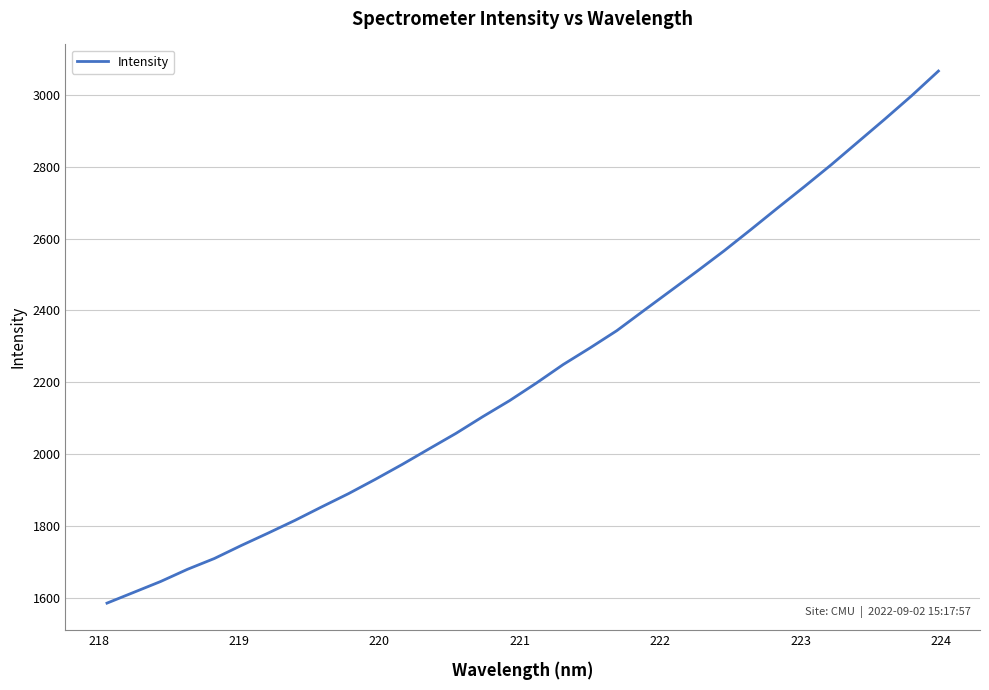

What is the maximum value shown in the chart?

3066.2